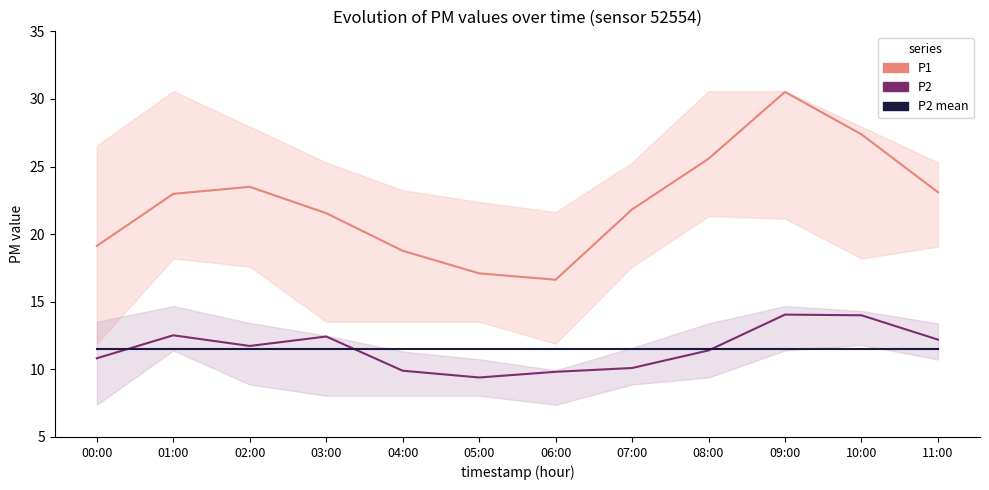

Reading left to right, extract all data points from this chart.

P1: 00:00=19.1	01:00=23.0	02:00=23.5	03:00=21.6	04:00=18.8	05:00=17.1	06:00=16.6	07:00=21.8	08:00=25.6	09:00=30.5	10:00=27.4	11:00=23.1
P2: 00:00=10.8	01:00=12.5	02:00=11.7	03:00=12.4	04:00=9.9	05:00=9.4	06:00=9.8	07:00=10.1	08:00=11.4	09:00=14.1	10:00=14.0	11:00=12.2
P2 mean: 00:00=11.5	01:00=11.5	02:00=11.5	03:00=11.5	04:00=11.5	05:00=11.5	06:00=11.5	07:00=11.5	08:00=11.5	09:00=11.5	10:00=11.5	11:00=11.5